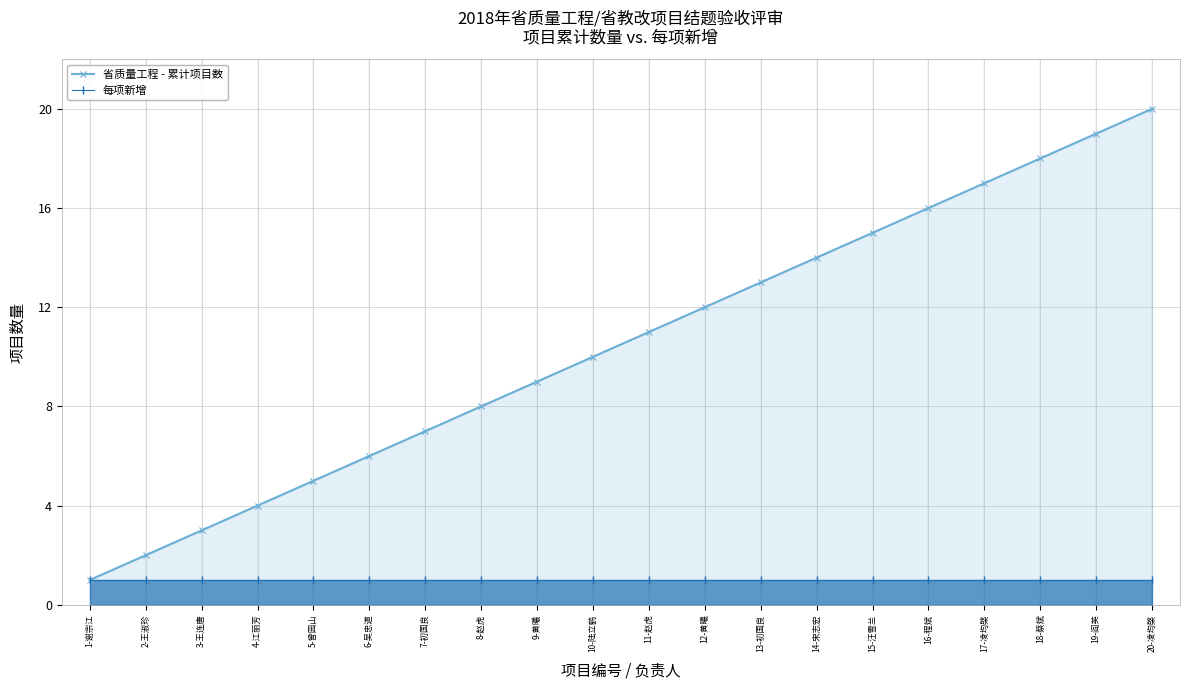

At which label is 每项新增 closest to 1?

1-谢宗江